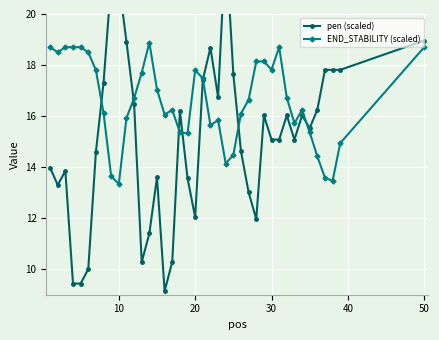

What is the value of the pen (scaled) point at the 15th from the left?

13.6